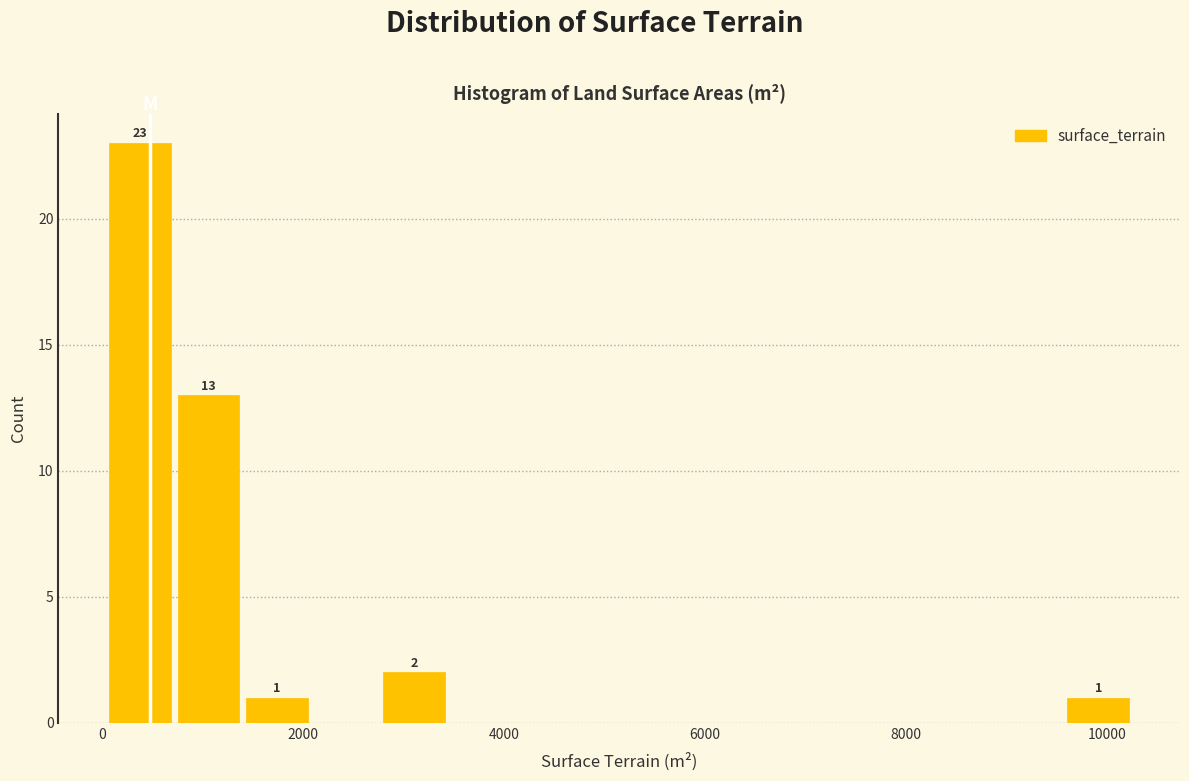

Read against the x-axis, roughly where is the centre of the tallest bar?

400